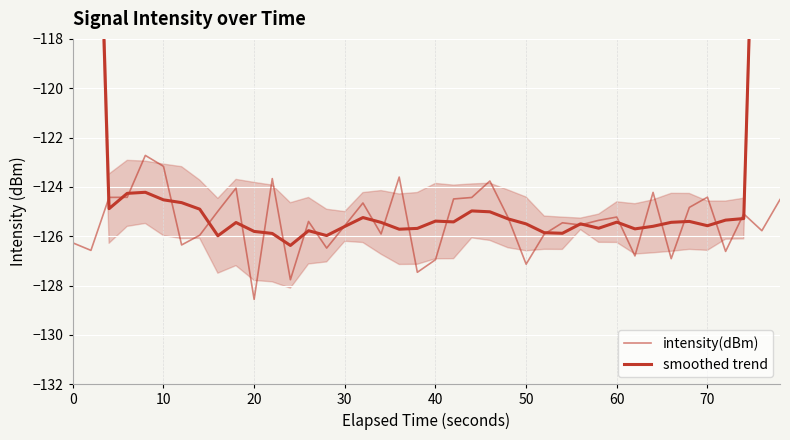

What are all the series names shown in the legend?

intensity(dBm), smoothed trend